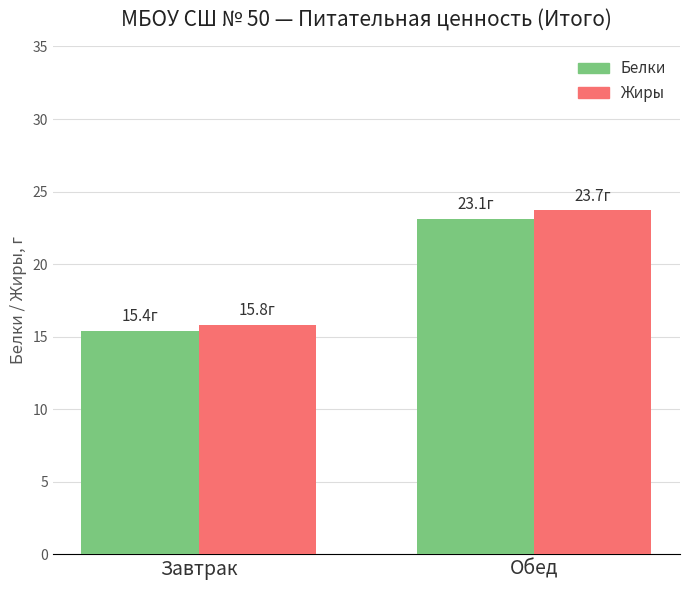

What is the label of the 1st bar from the left?

Завтрак